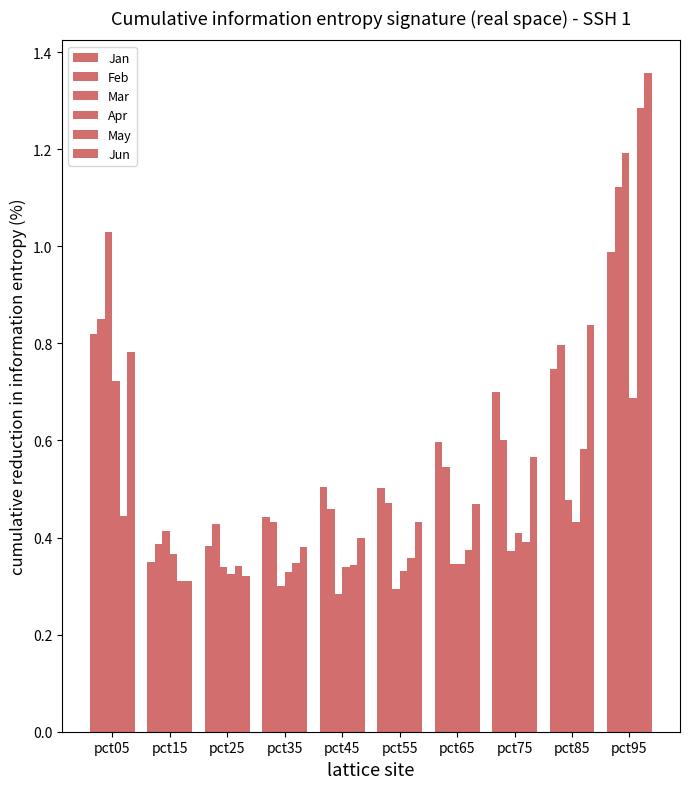

How many series are shown in this chart?

6